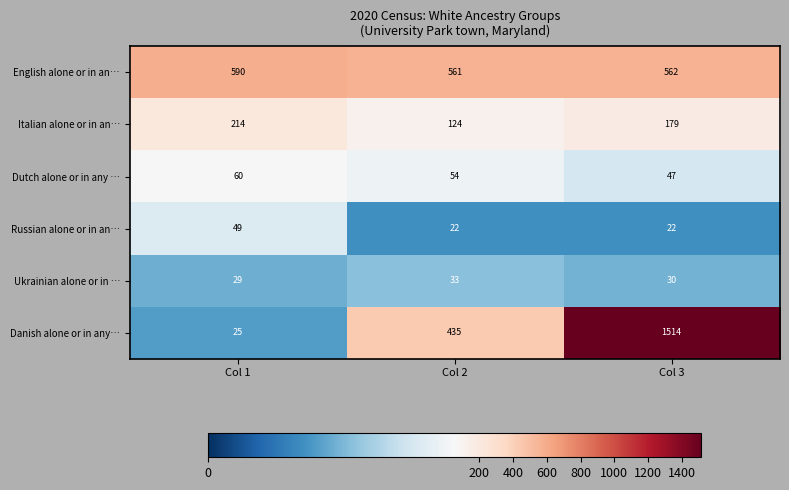

What is the difference between the Italian alone or in an… values at Col 2 and Col 3?

55